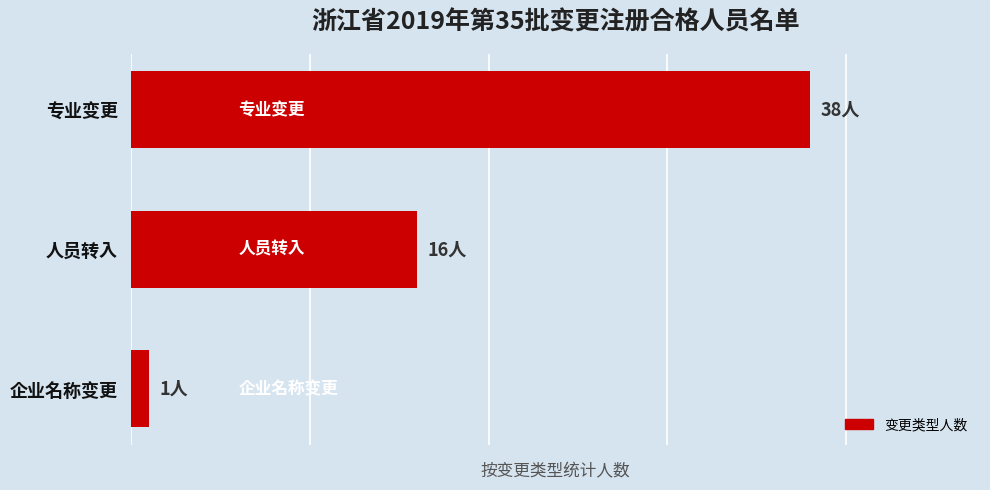

Where is the data nearest to the value 19?

人员转入